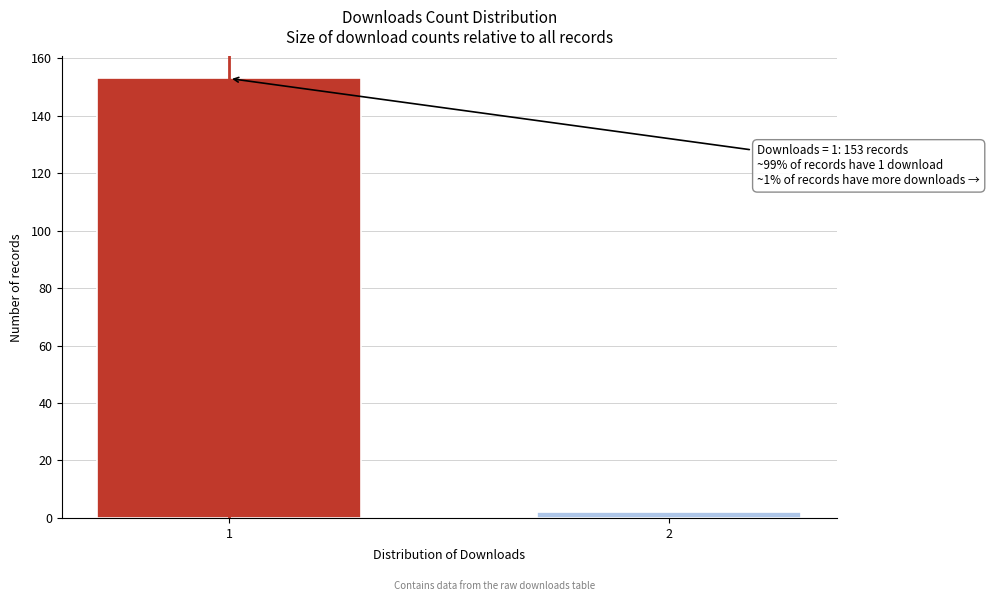

Reading left to right, transcribe all the data shown in this chart.

153	2